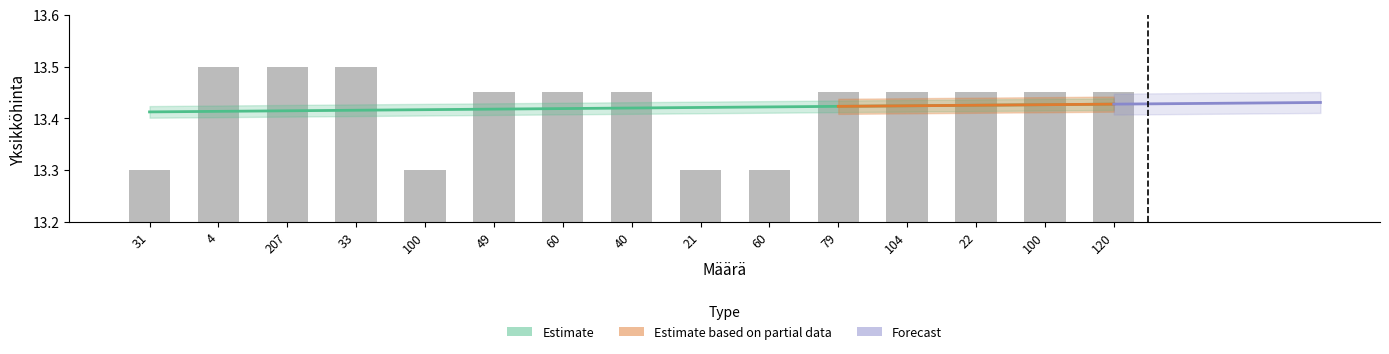

Which label corresponds to the smallest value in the chart?

31